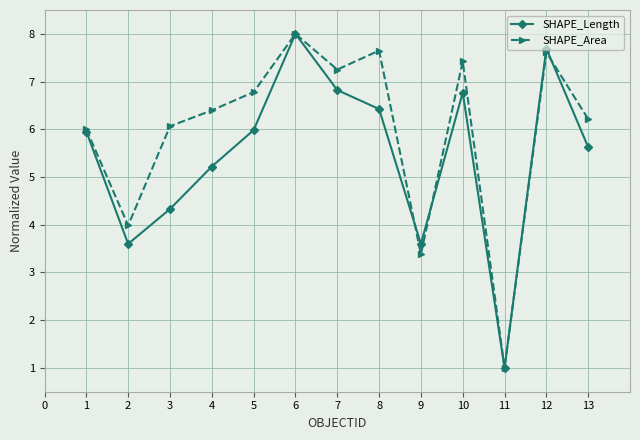

True or false: SHAPE_Length and SHAPE_Area intersect in this chart.

True